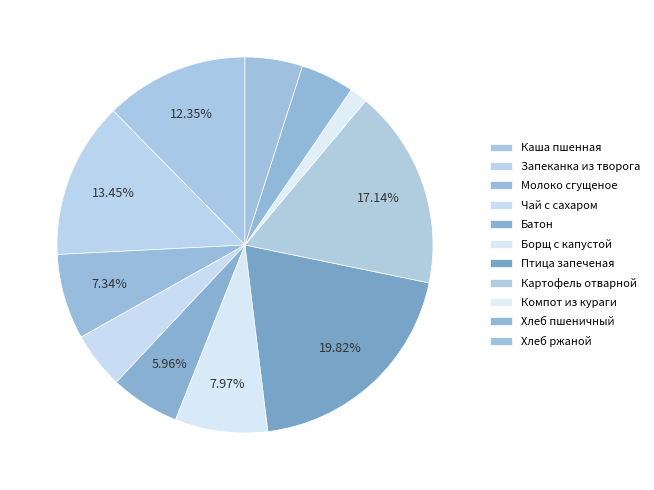

What percentage is NOT represented by Чай с сахаром?

95.1%